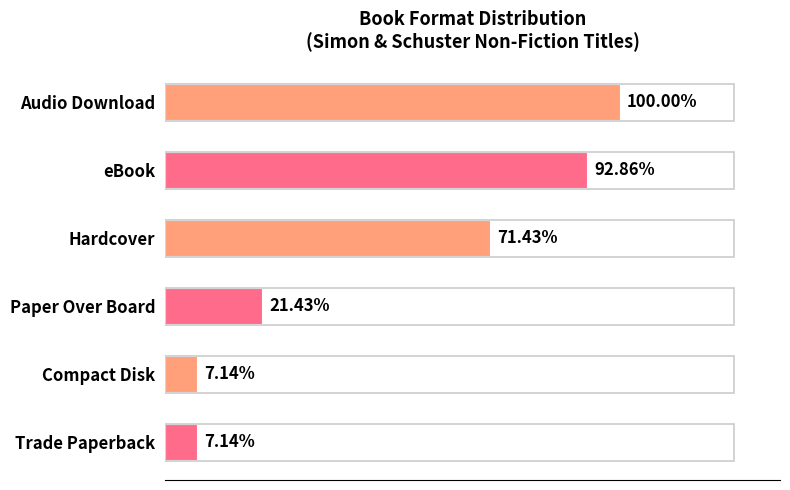

Does the chart contain any negative values?

No